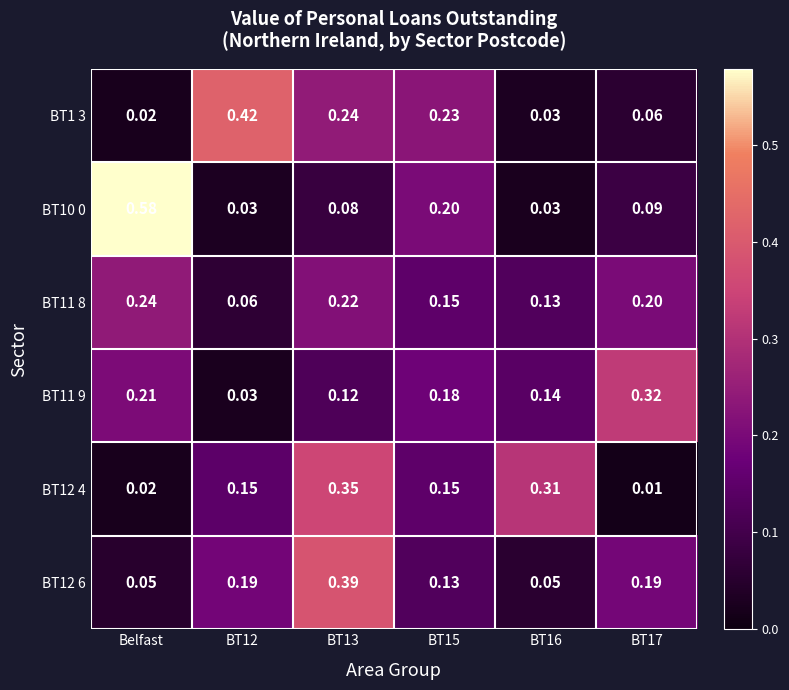

Is the value of BT12 6 at BT17 greater than the value of BT11 8 at BT17?

No